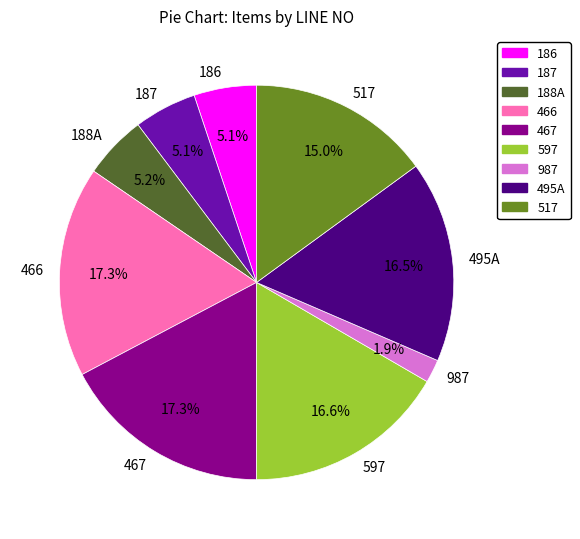

What is the smallest slice in the pie chart?

987